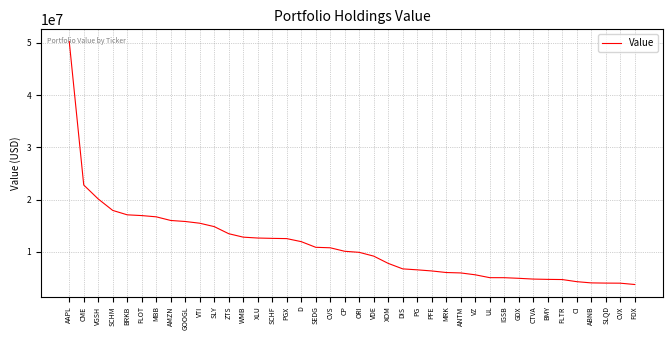

How many lines are shown in the chart?

1